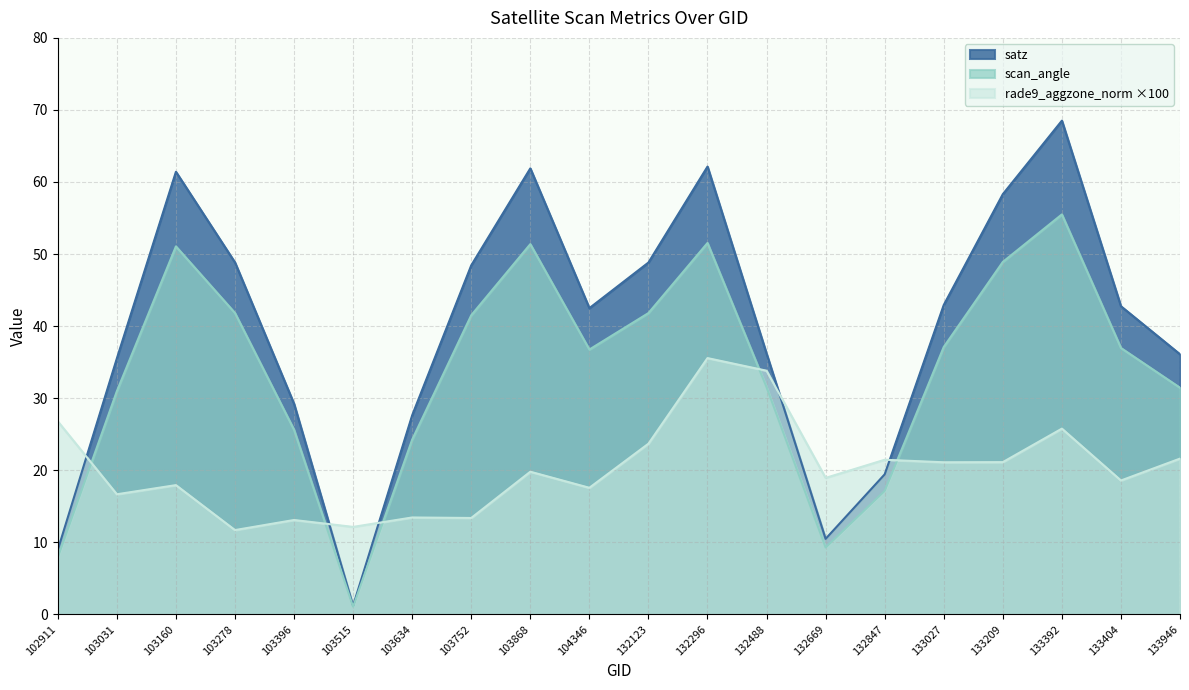

At 103634, list the series in order from smallest to largest.

rade9_aggzone_norm ×100, scan_angle, satz